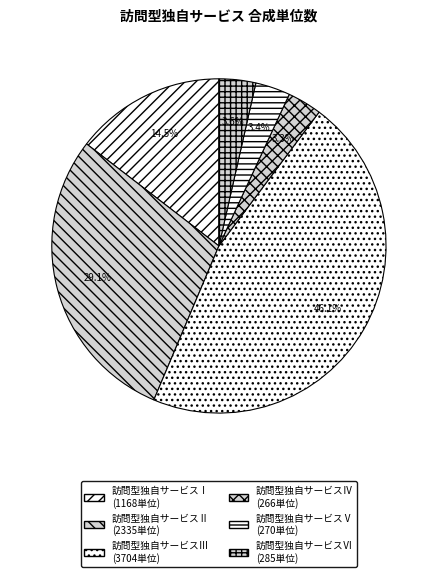

Count the number of slices in the pie.

6